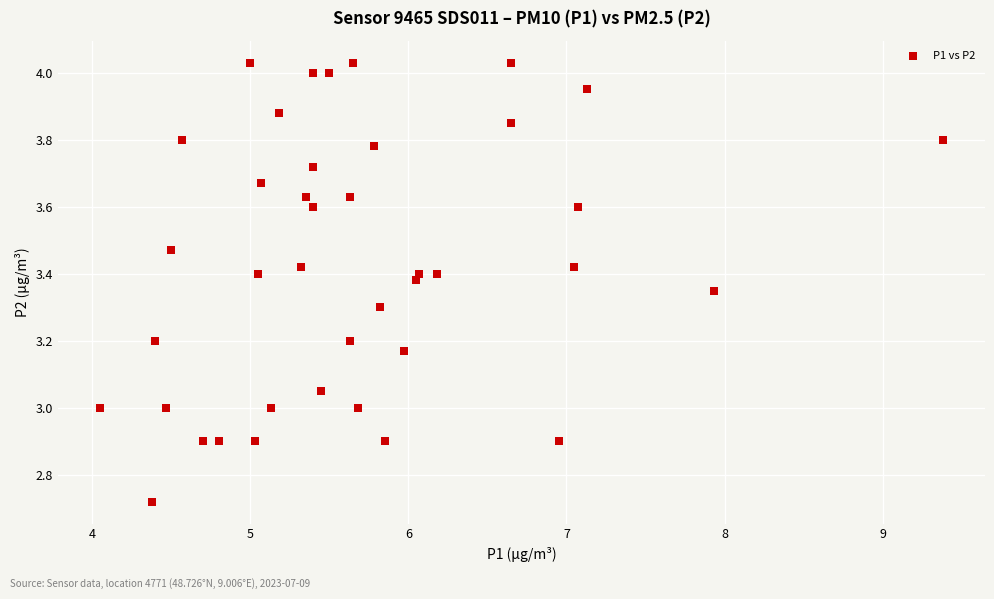

What is the range of Y values (max minus min)?

1.3